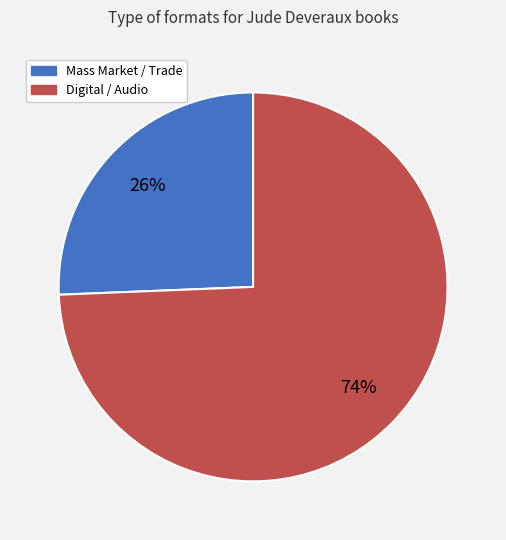

To the nearest percent, what is the average slice percentage?

50%